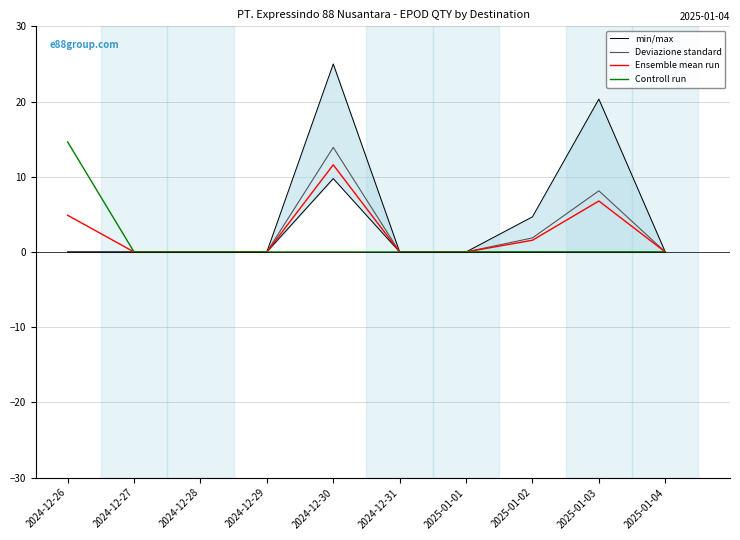

What is the total value across all series at 2024-12-30?

50.5